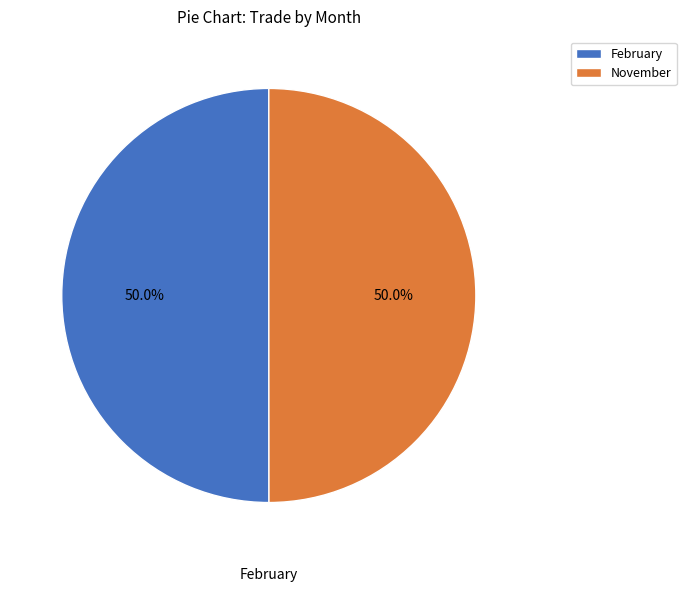

What percentage is the February slice, to the nearest percent?

50%